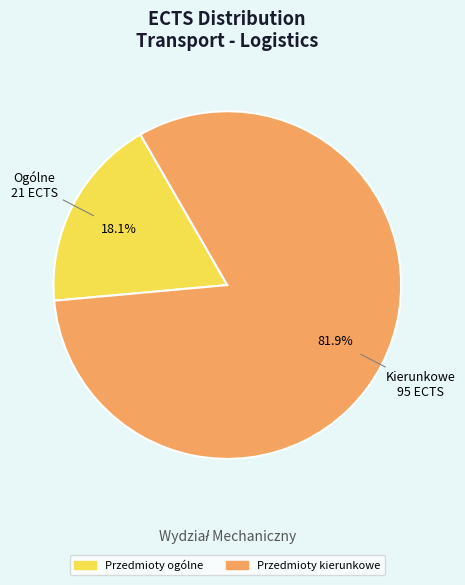

Does any single category account for the majority?

Yes